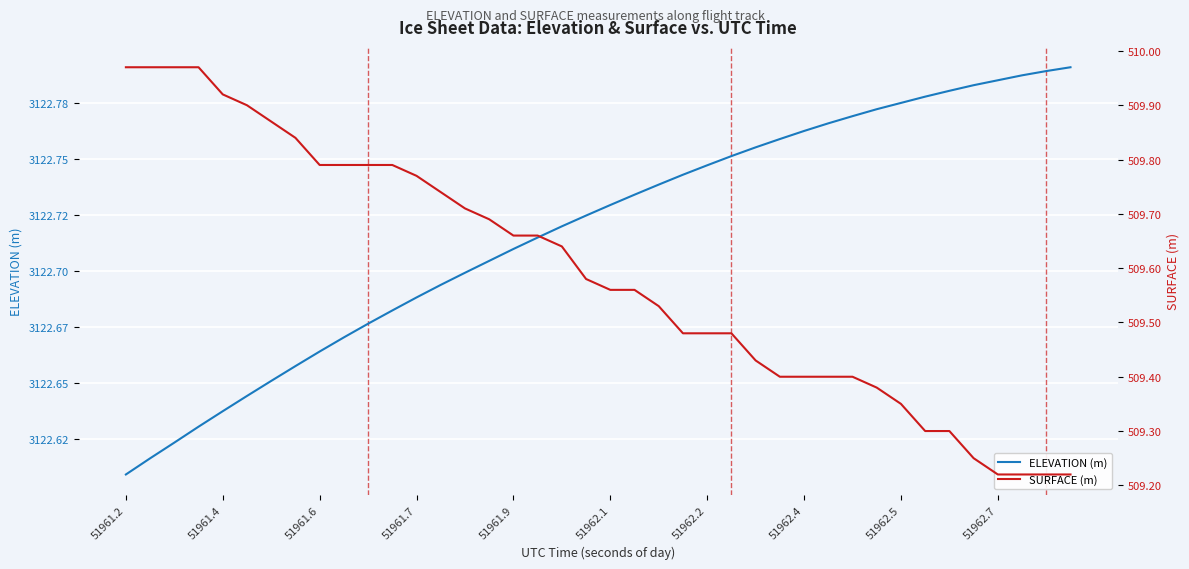

True or false: SURFACE (m) and ELEVATION (m) intersect in this chart.

False